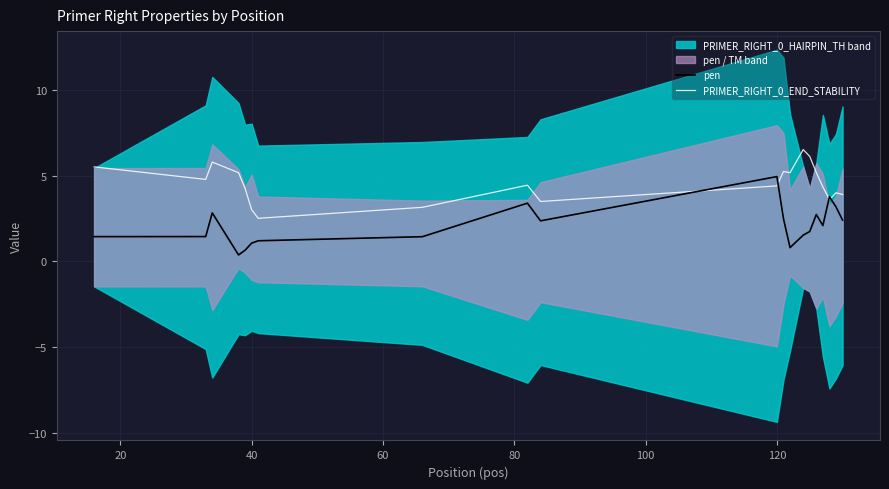

What is the maximum value for pen?

5.0